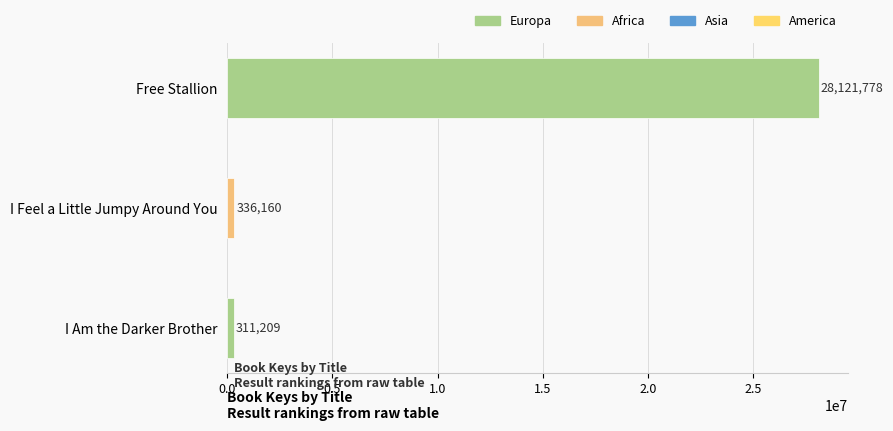

Reading top to bottom, extract all data points from this chart.

28121778	336160	311209